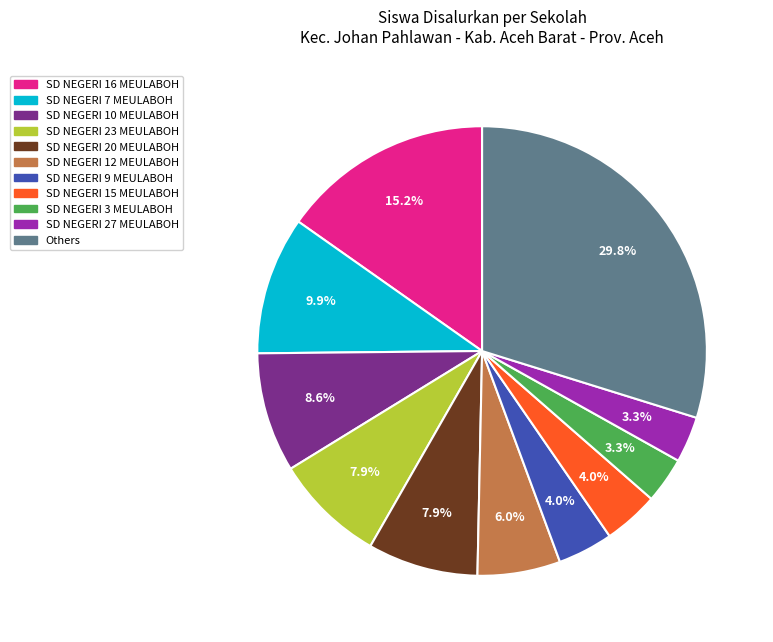

How much of the chart is everything except SD NEGERI 23 MEULABOH?

92.1%